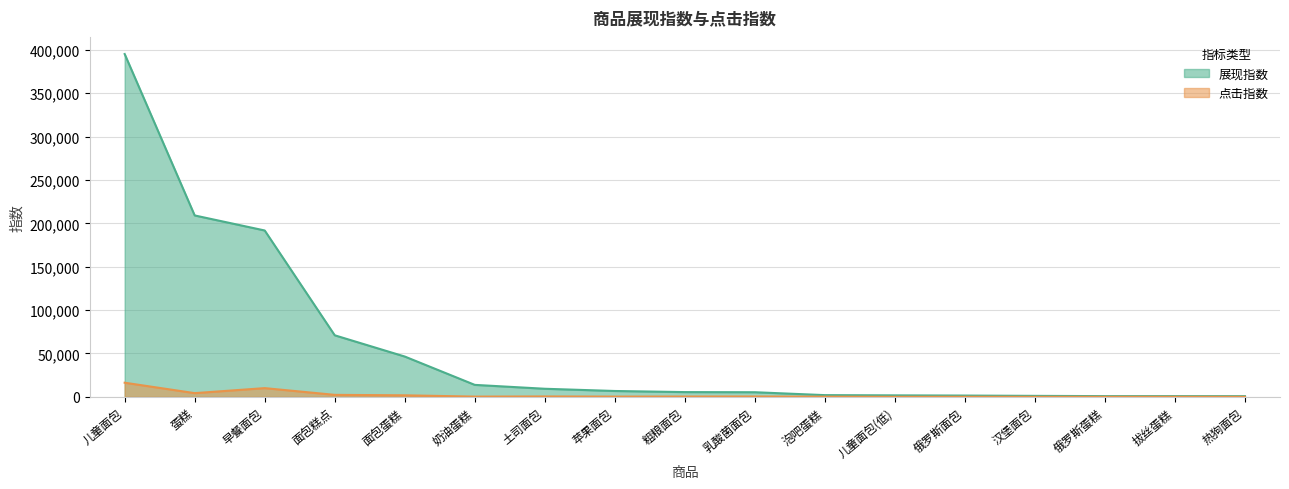

Is the value of 展现指数 at 泡吧蛋糕 greater than the value of 点击指数 at 俄罗斯蛋糕?

Yes